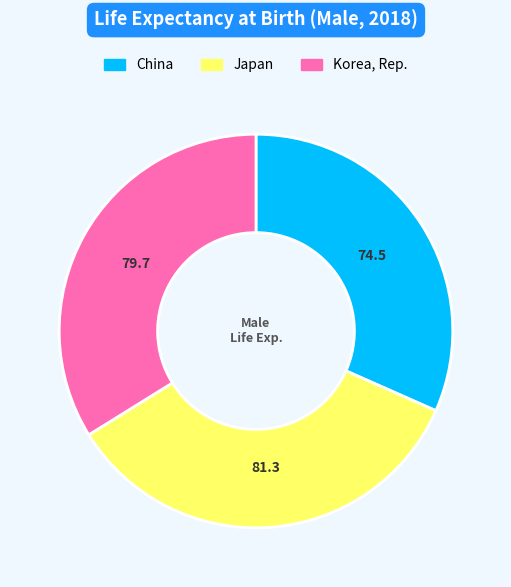

True or false: Korea, Rep. accounts for 34% of the total.

True